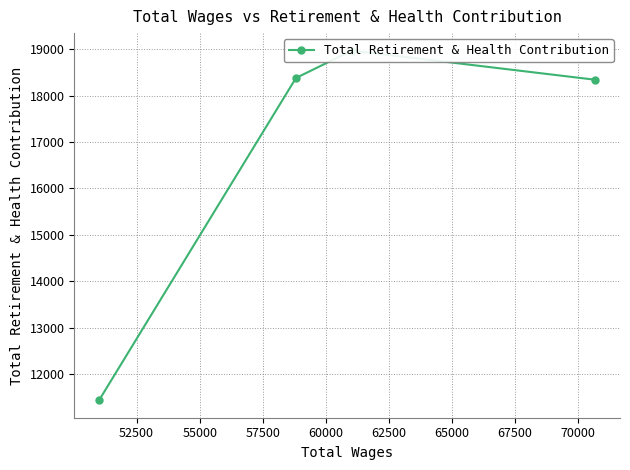

What is the maximum value shown in the chart?

18969